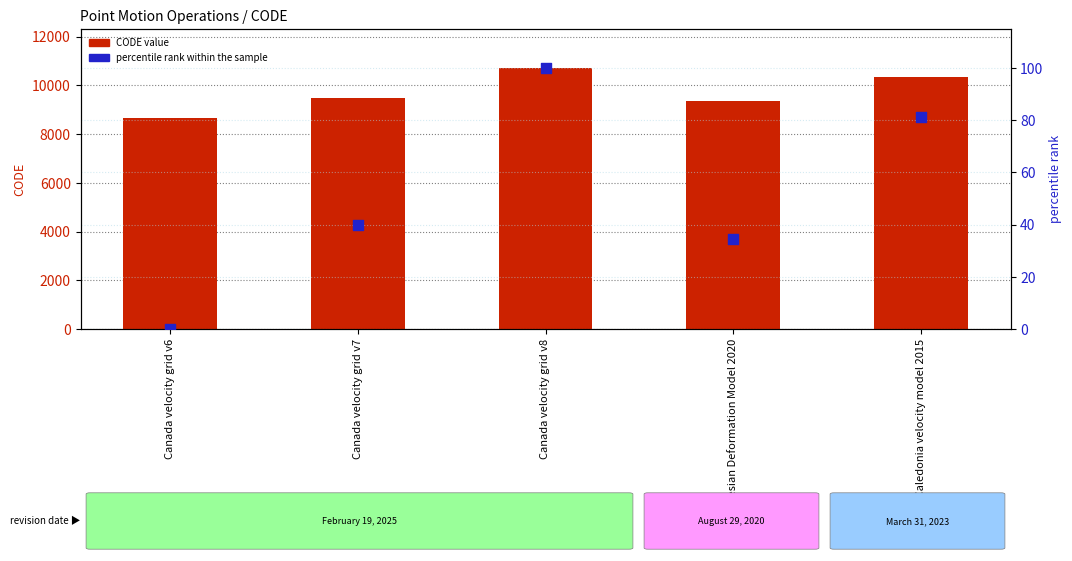

Which series reaches the maximum Y coordinate?

CODE